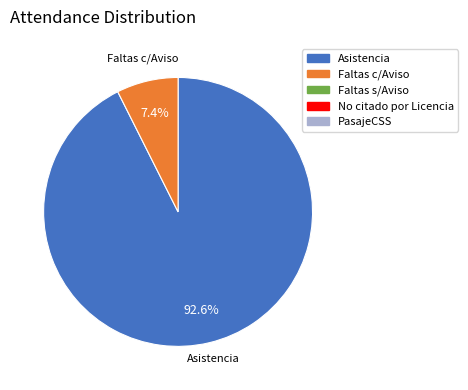

Is there any slice that represents more than half of the pie?

Yes